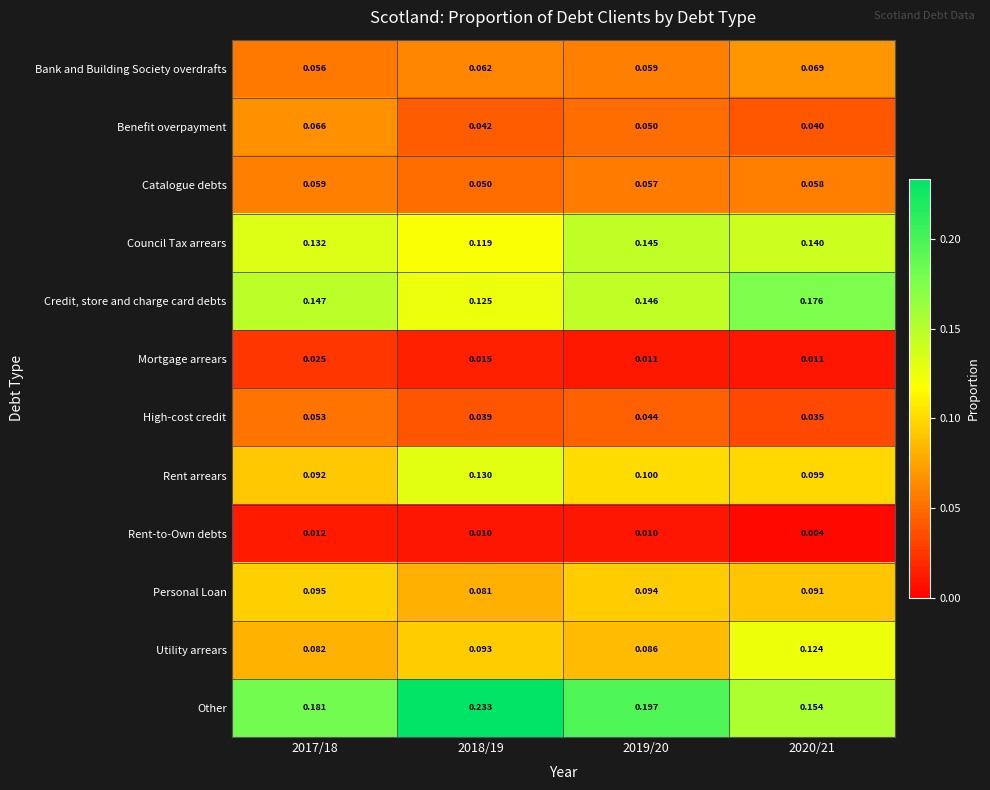

Which series has the largest total across all categories?

Other